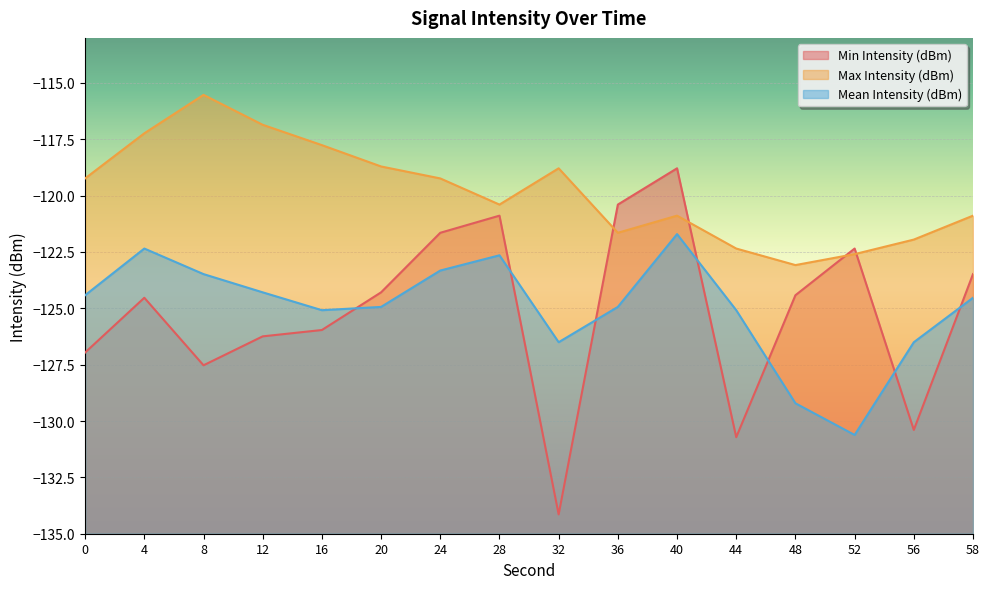

What is the smallest value displayed?

-134.1